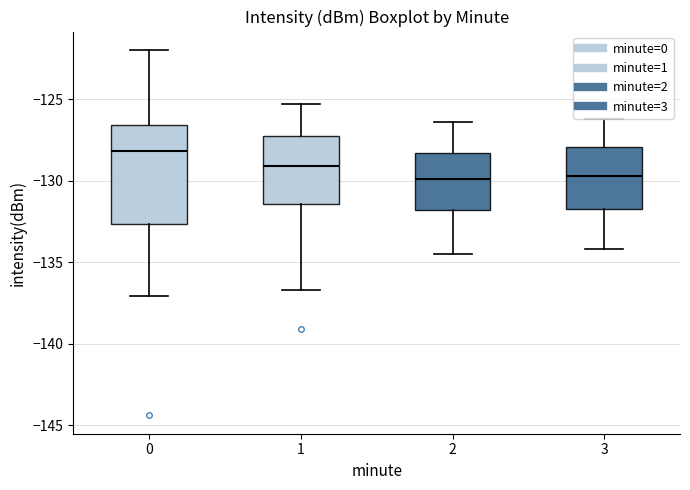

Reading left to right, transcribe this box plot: for each box, give where its median line is, the range the box spans, and where its two whiskers end, as read against the y-axis. The values are not printed on the chart, so give them approximately, as read against the axis.

0: median -128.0, box -132.5 to -126.5, whiskers -137.0 to -122.0
1: median -129.0, box -131.5 to -127.5, whiskers -136.5 to -125.5
2: median -130.0, box -132.0 to -128.5, whiskers -134.5 to -126.5
3: median -129.5, box -131.5 to -128.0, whiskers -134.0 to -126.0